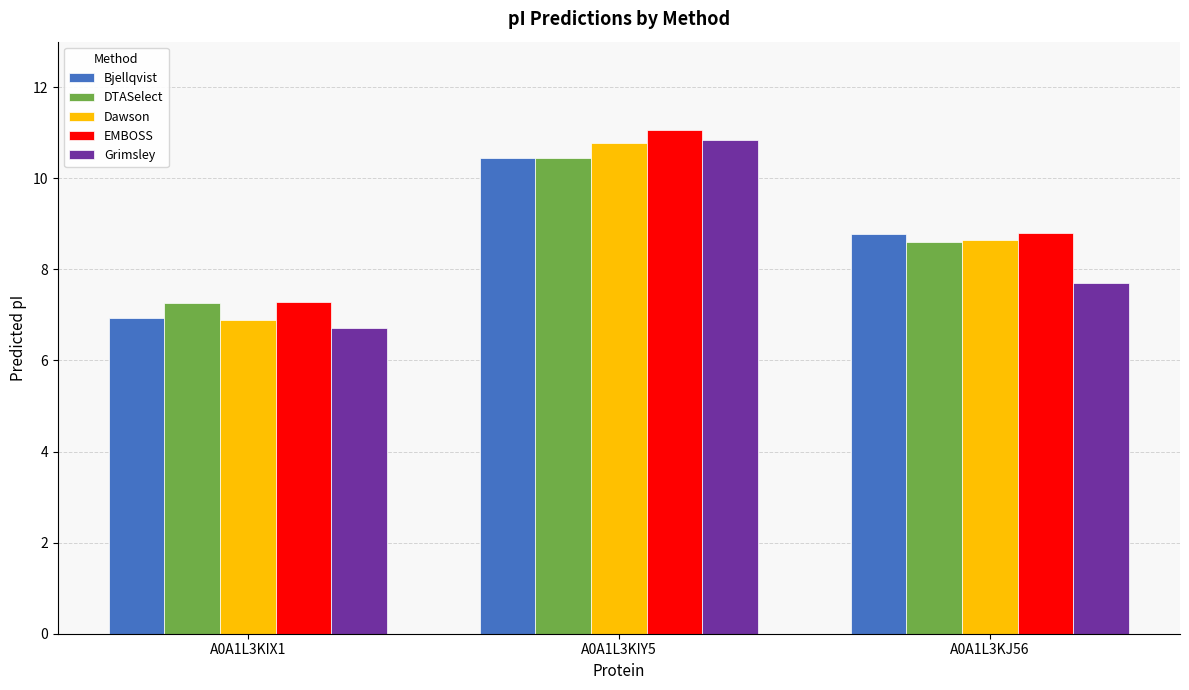

The Dawson series shows 11.9 at A0A1L3KJ56. True or false?

False